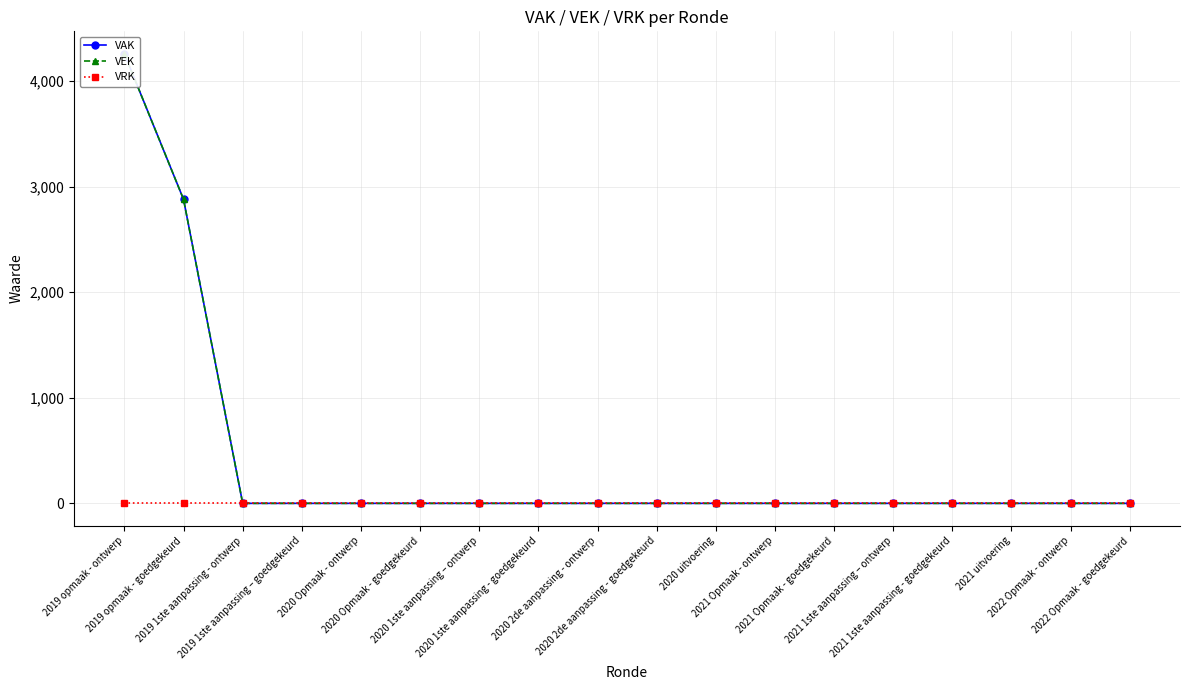

How many data points does each series have?

18